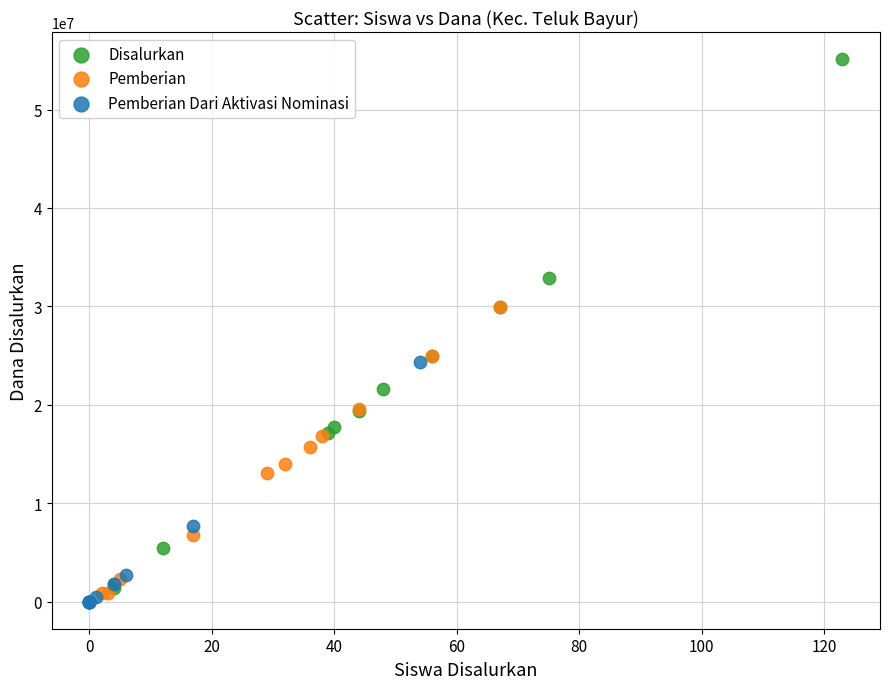

Which series has the widest spread of Y values?

Disalurkan